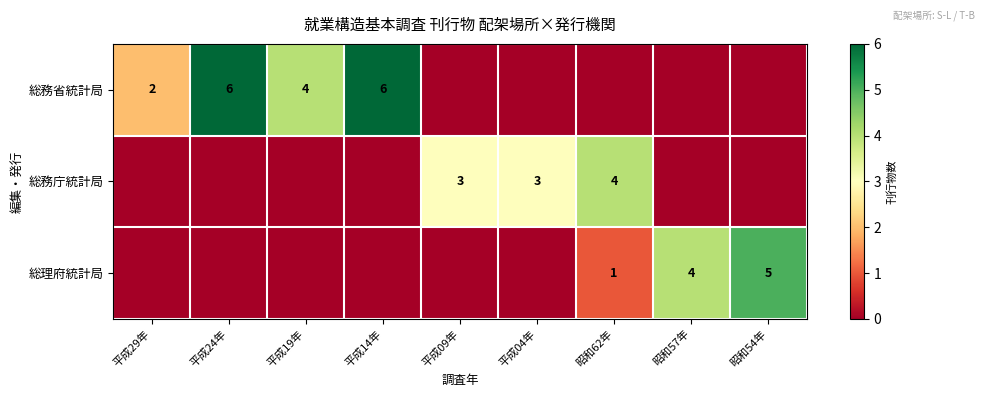

Is it true that 総務省統計局 equals 3 at 平成29年?

False